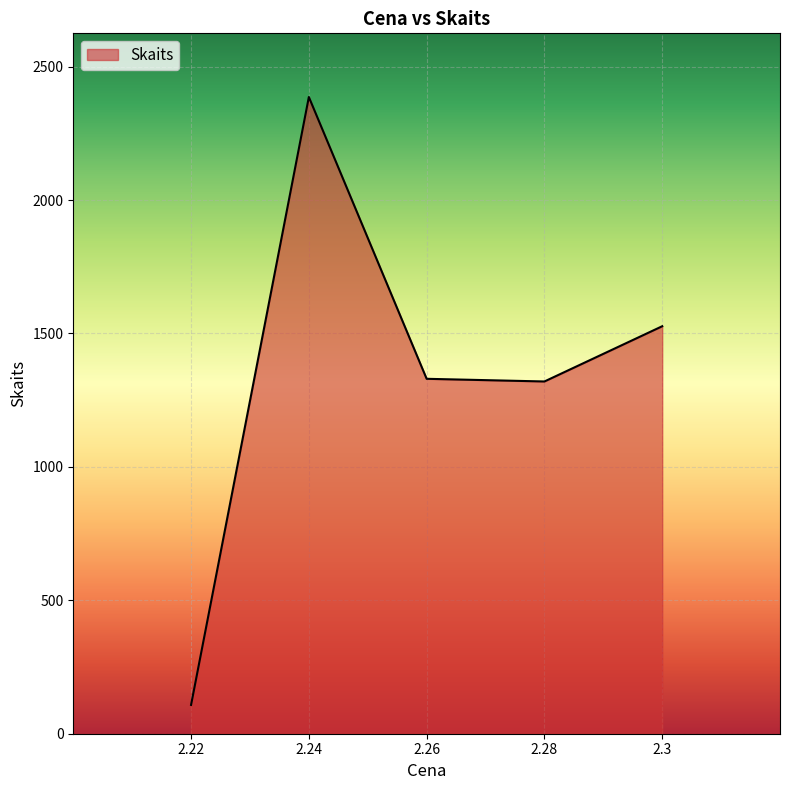

True or false: the data has more than 0 interior local peaks.

True